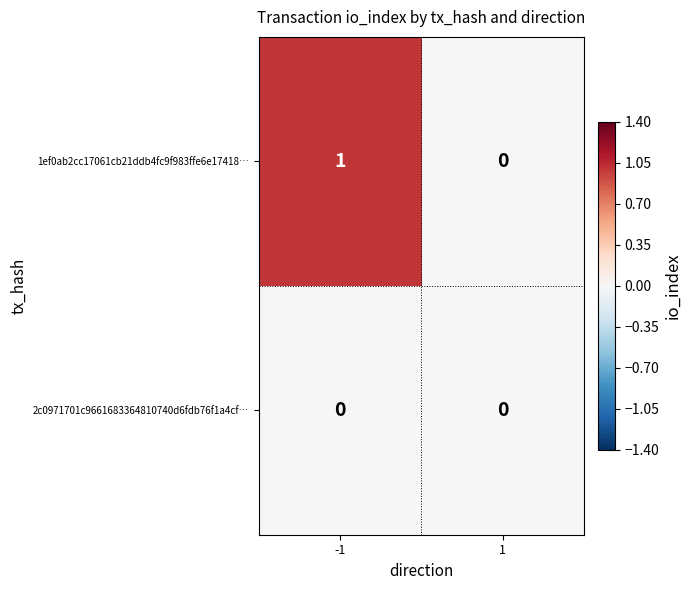

Is it true that 2c0971701c9661683364810740d6fdb76f1a4cf… equals 0 at -1?

True